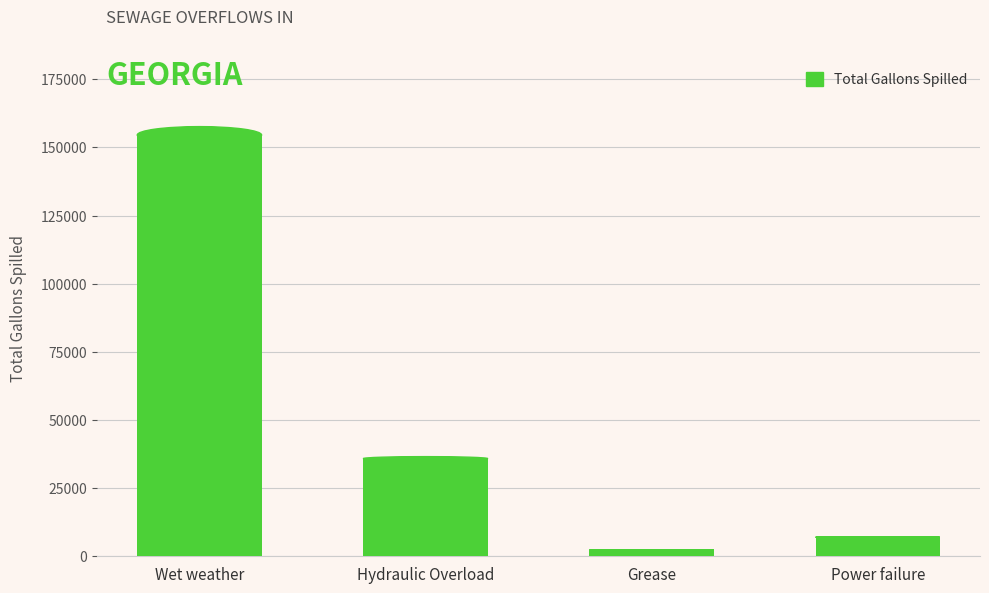

How many values are below 35843?

2